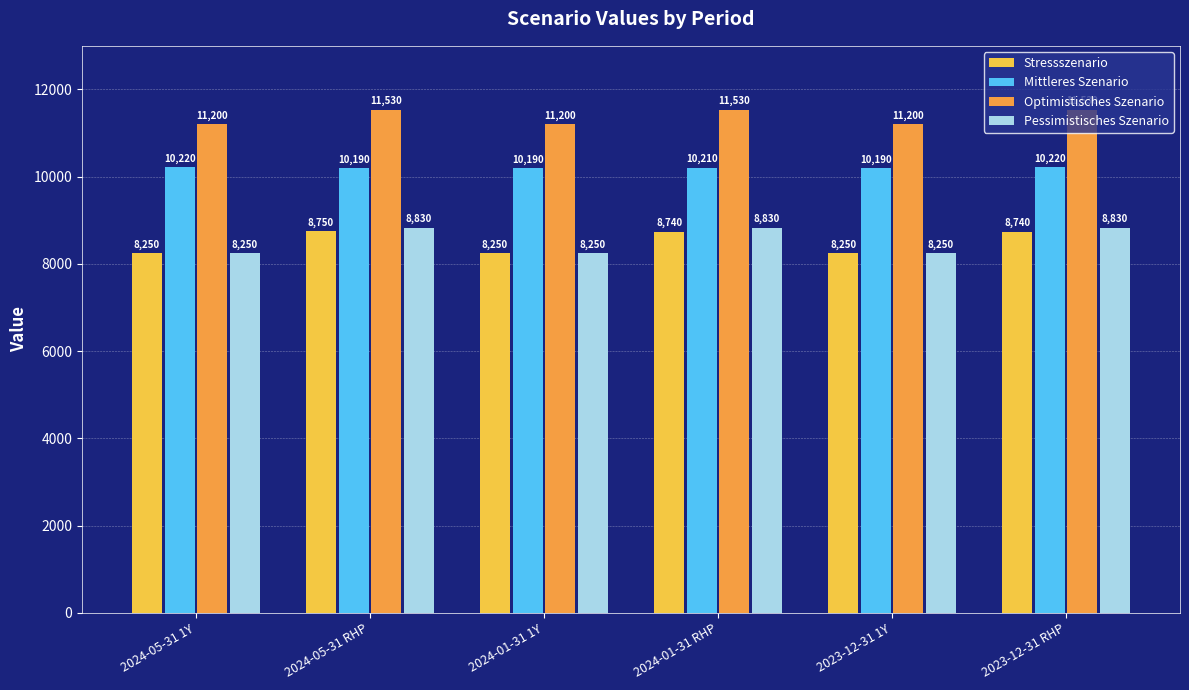

At 2024-01-31 RHP, list the series in order from smallest to largest.

Stressszenario, Pessimistisches Szenario, Mittleres Szenario, Optimistisches Szenario